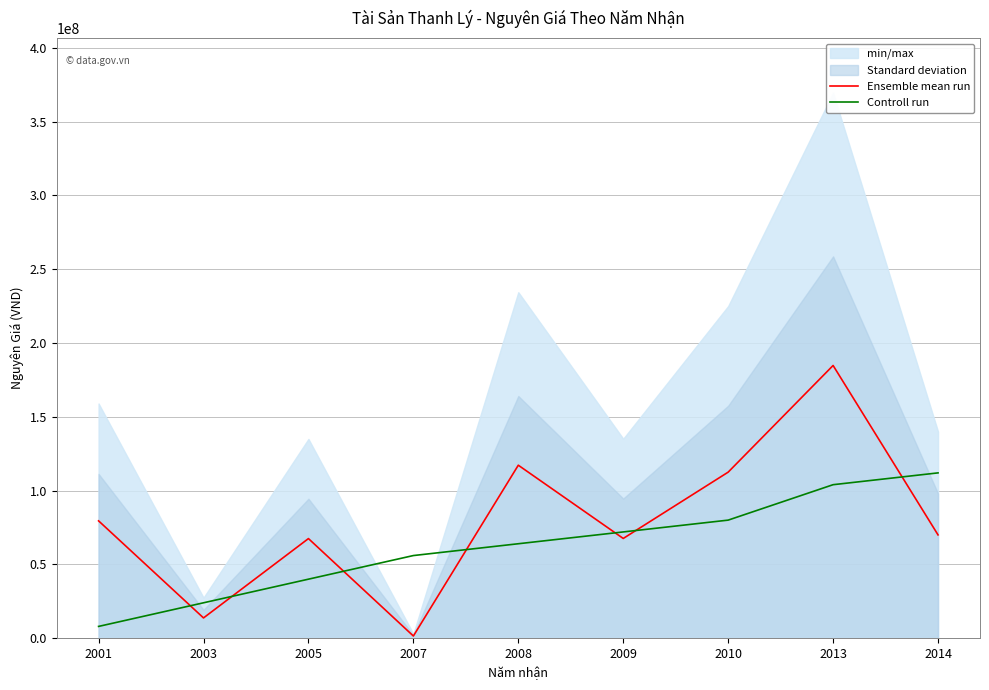

At which category does Ensemble mean run reach its first local peak?

2005